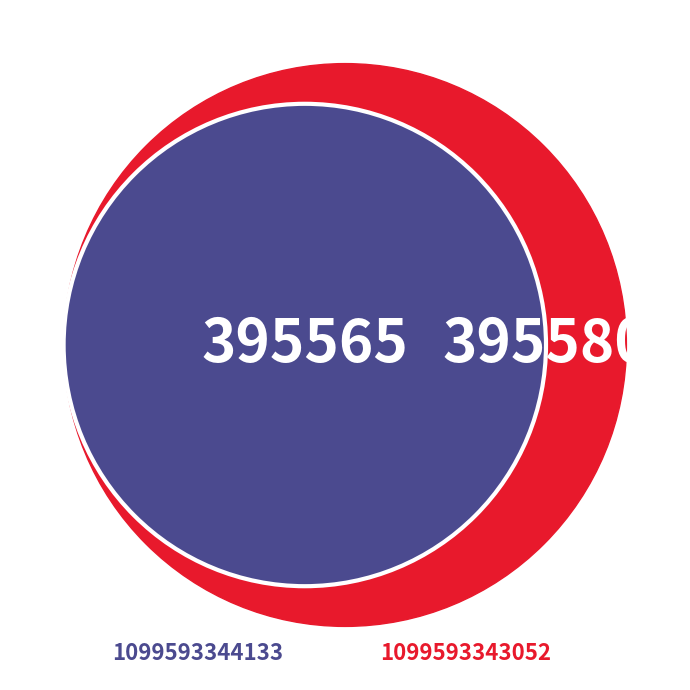

Between 1099593343052 and 1099593344133, which is larger?

1099593343052